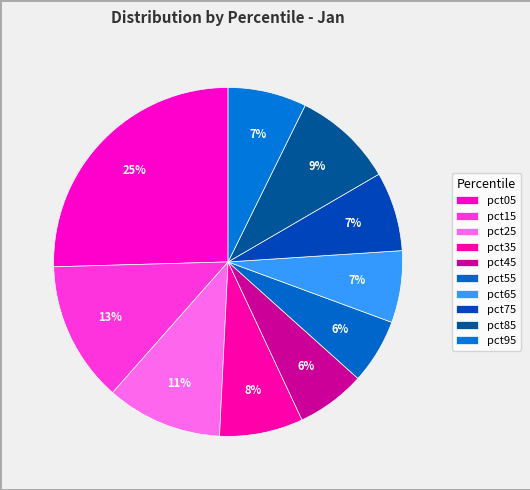

Count the number of slices in the pie.

10